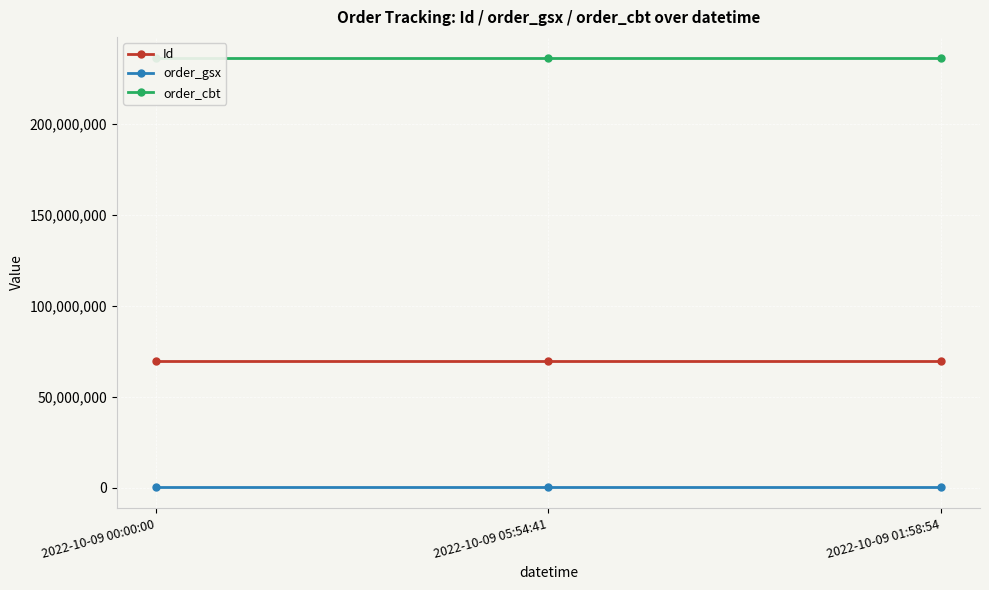

What position from the left is 2022-10-09 01:58:54?

3